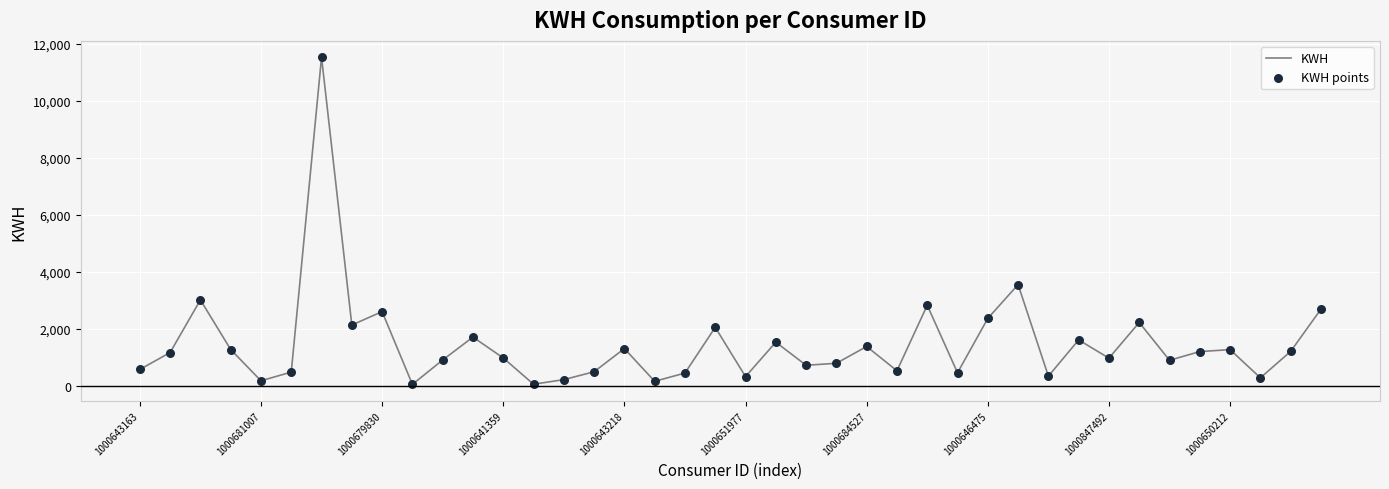

What is the maximum value shown in the chart?

11532.1